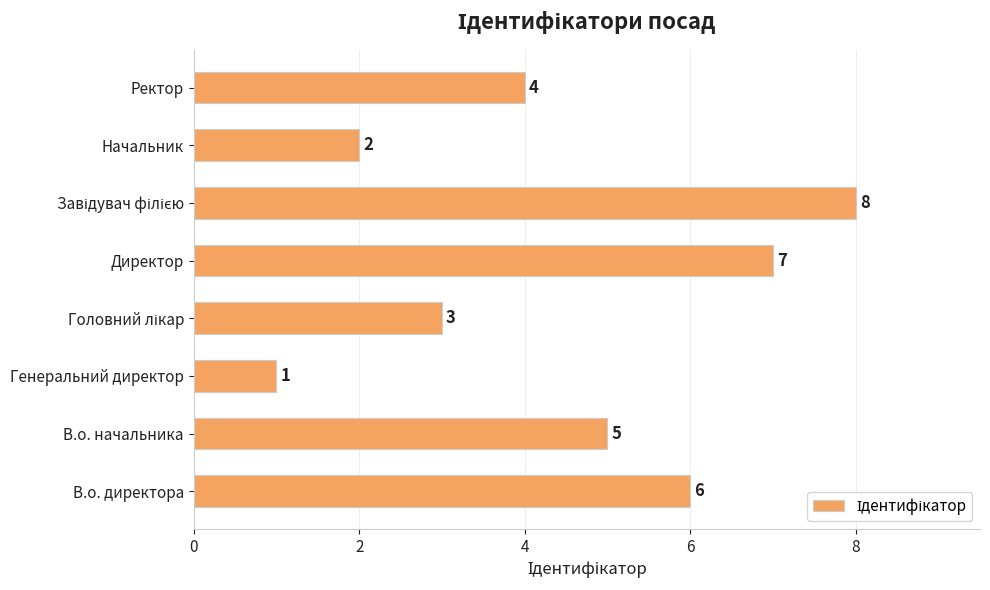

Which label corresponds to the smallest value in the chart?

Генеральний директор